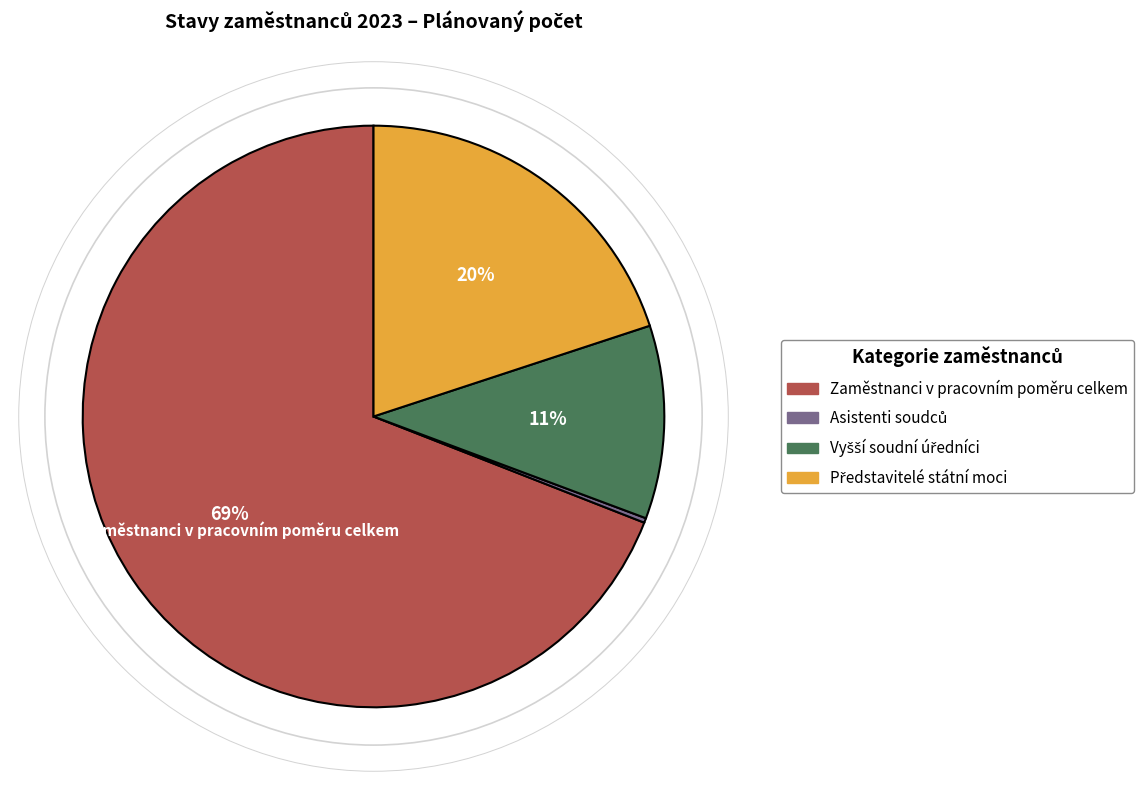

True or false: Zaměstnanci v pracovním poměru celkem accounts for 62% of the total.

False